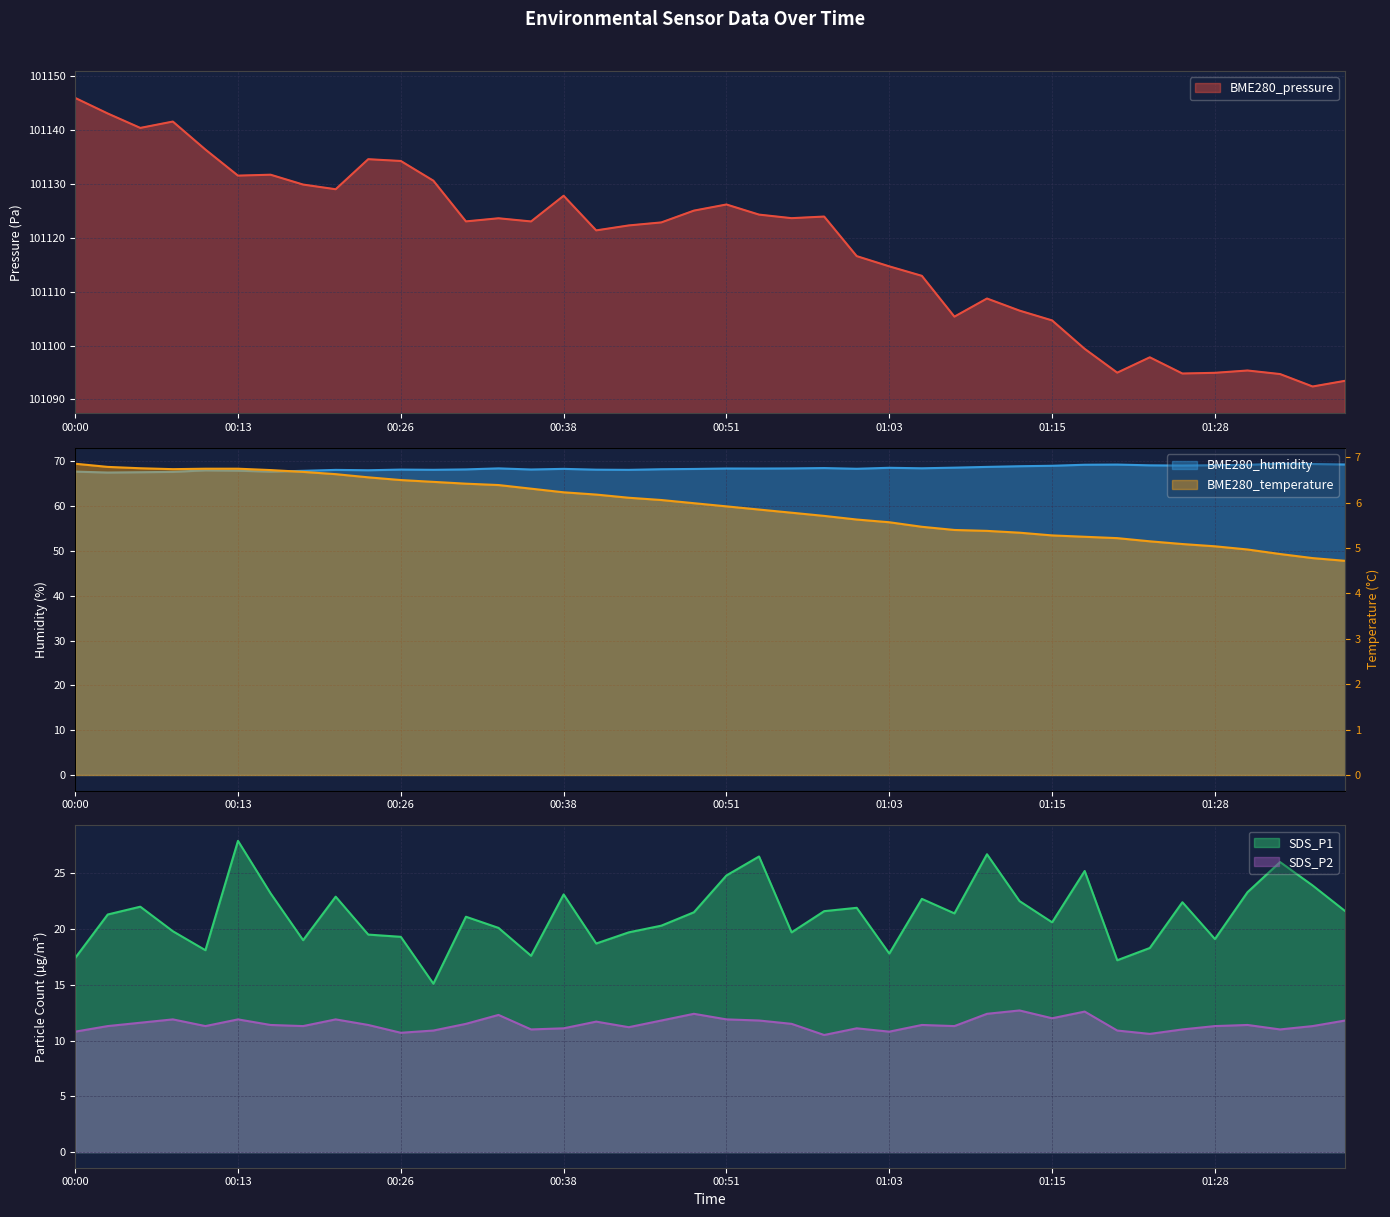

Is it true that BME280_humidity equals 106.5 at 01:10?

False